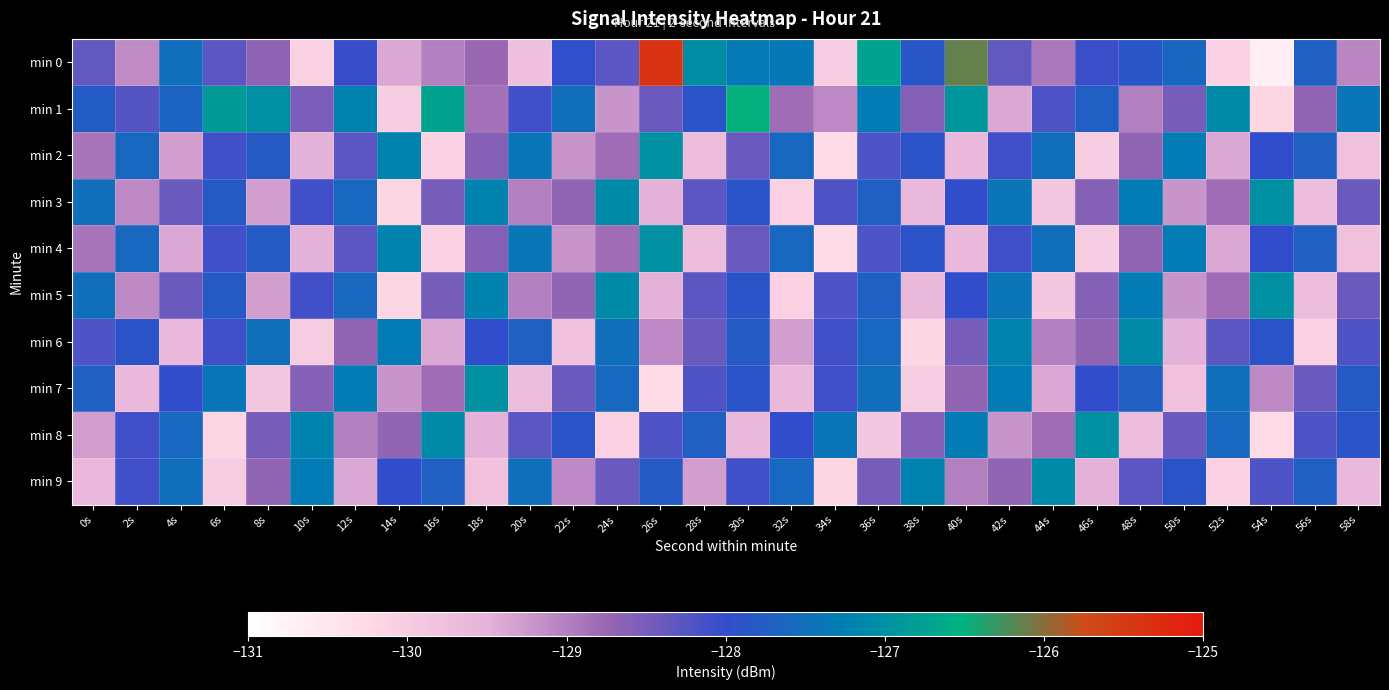

Which has a higher value, 52s or 34s?

34s